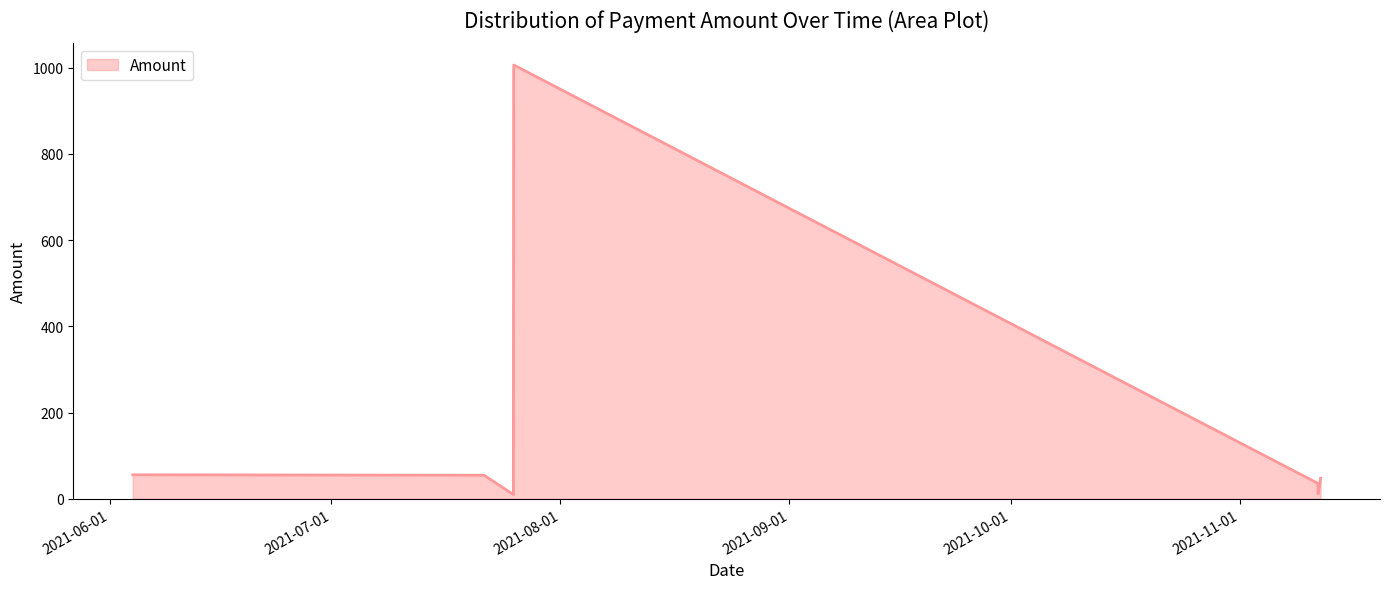

How many distinct data groups are displayed?

1